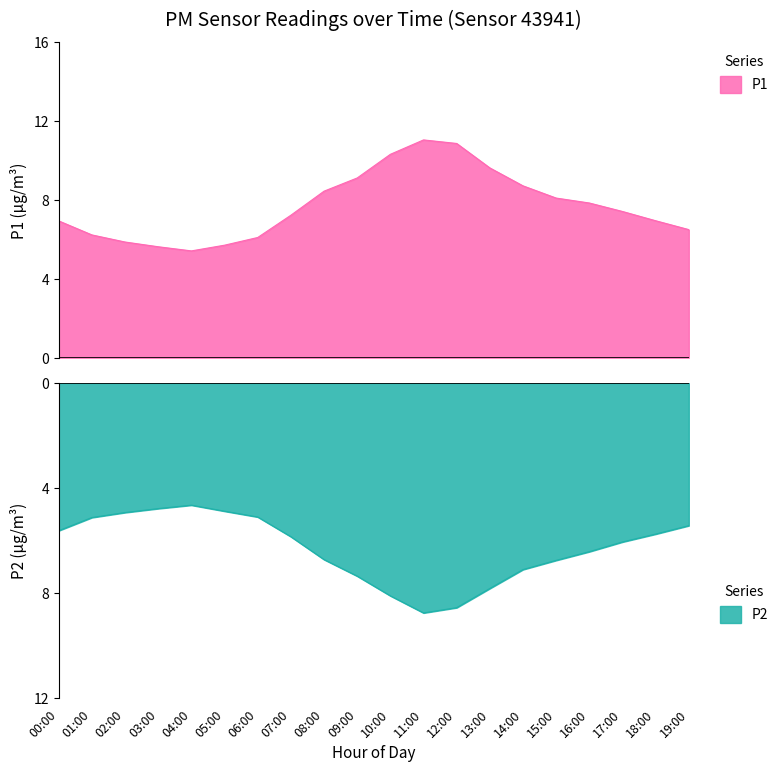

True or false: P2 and P1 cross at least once.

False